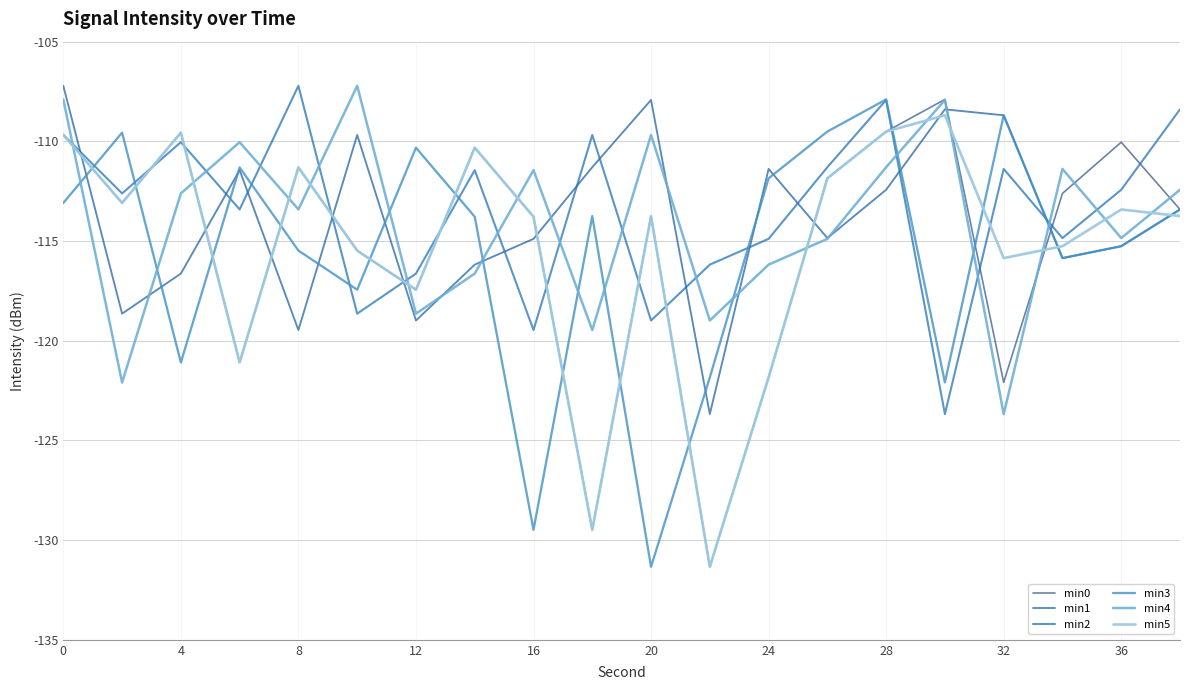

What are all the series names shown in the legend?

min0, min1, min2, min3, min4, min5